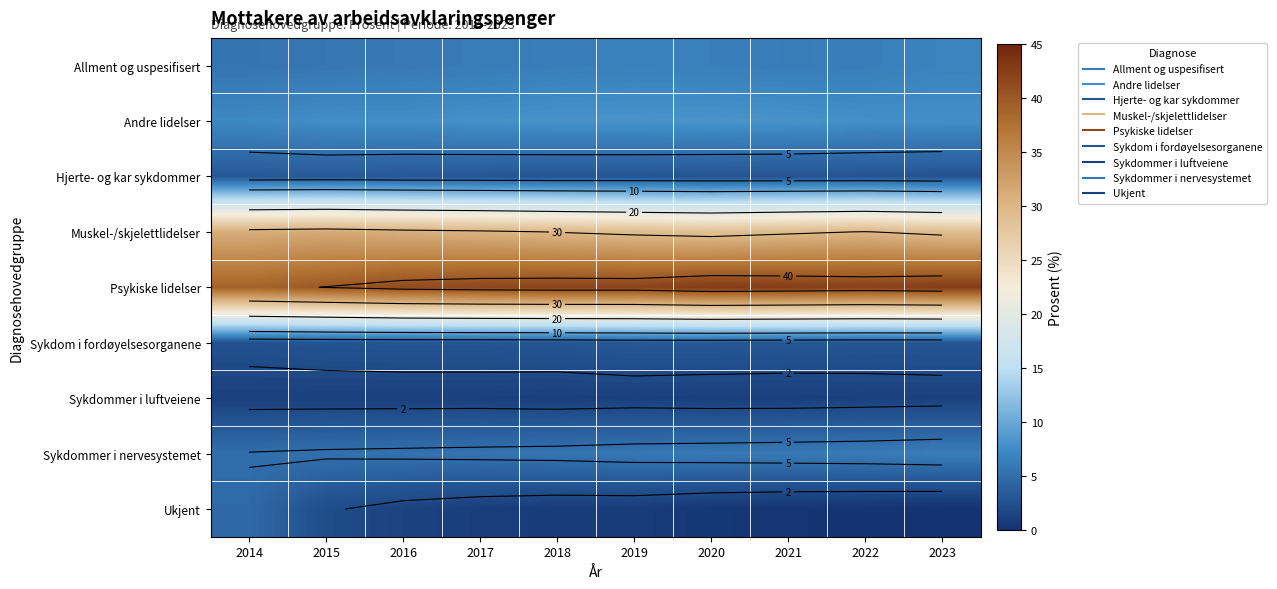

What is the difference between the Allment og uspesifisert values at 2018 and 2019?

0.2